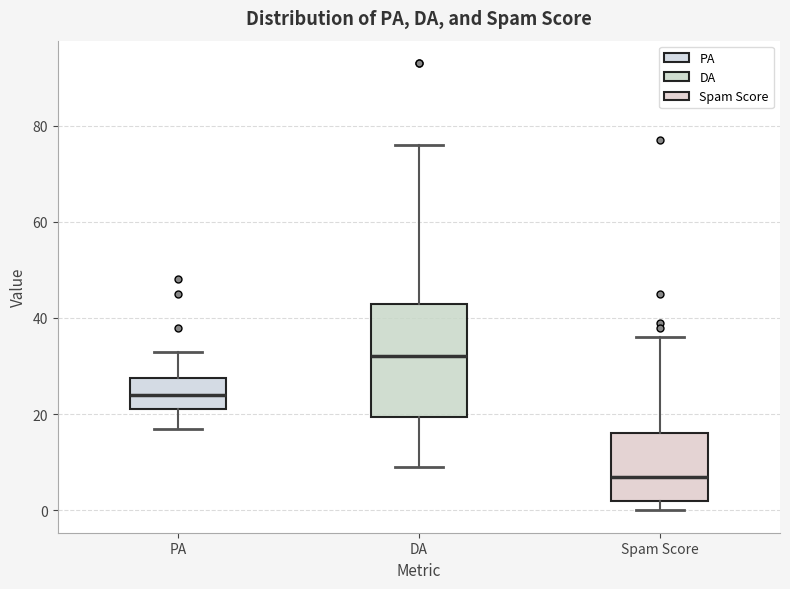

Where is the lower edge of the box for DA on the y-axis? The values are not printed on the chart, so give them approximately, as read against the axis.

20